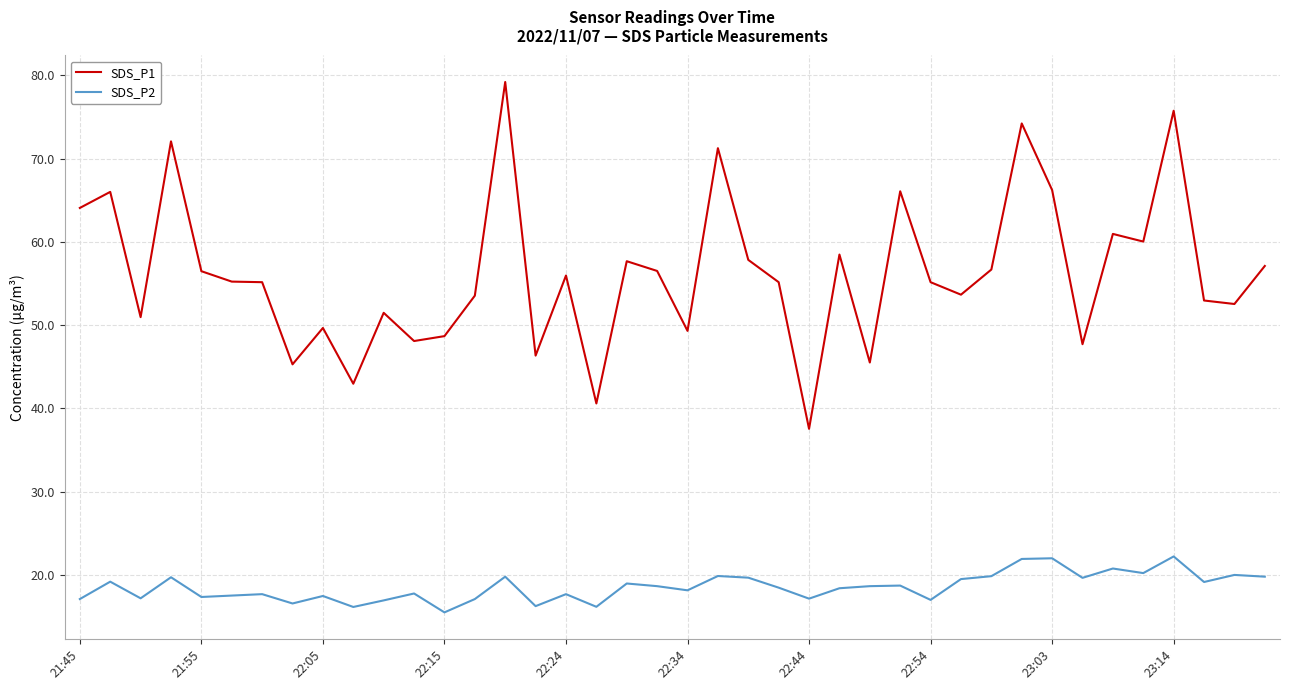

True or false: SDS_P2 has more than 1 points higher than both neighbors.

True